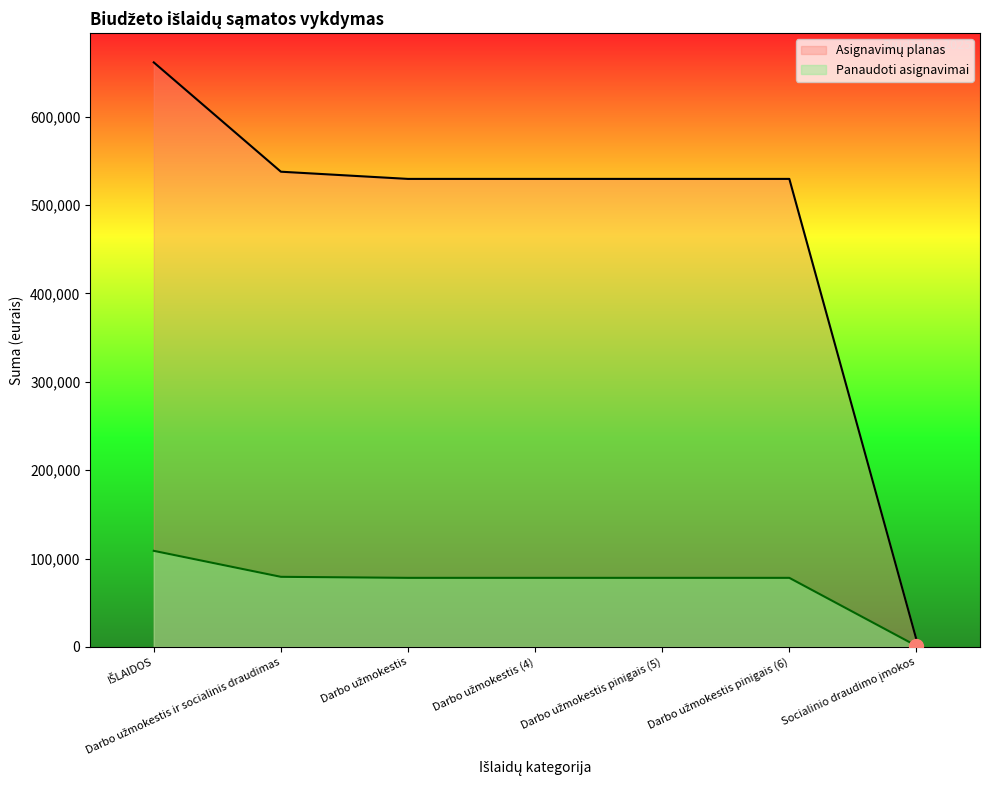

At which label does Panaudoti asignavimai reach its minimum?

Socialinio draudimo įmokos